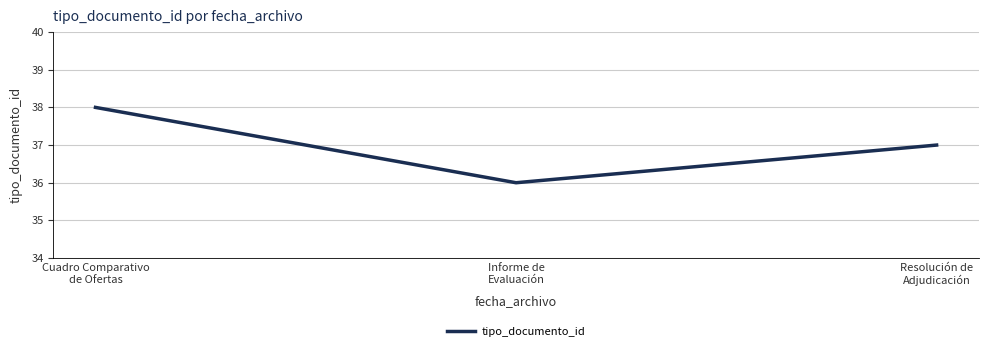

What is the difference between the values at Resolución de
Adjudicación and Cuadro Comparativo
de Ofertas?

1